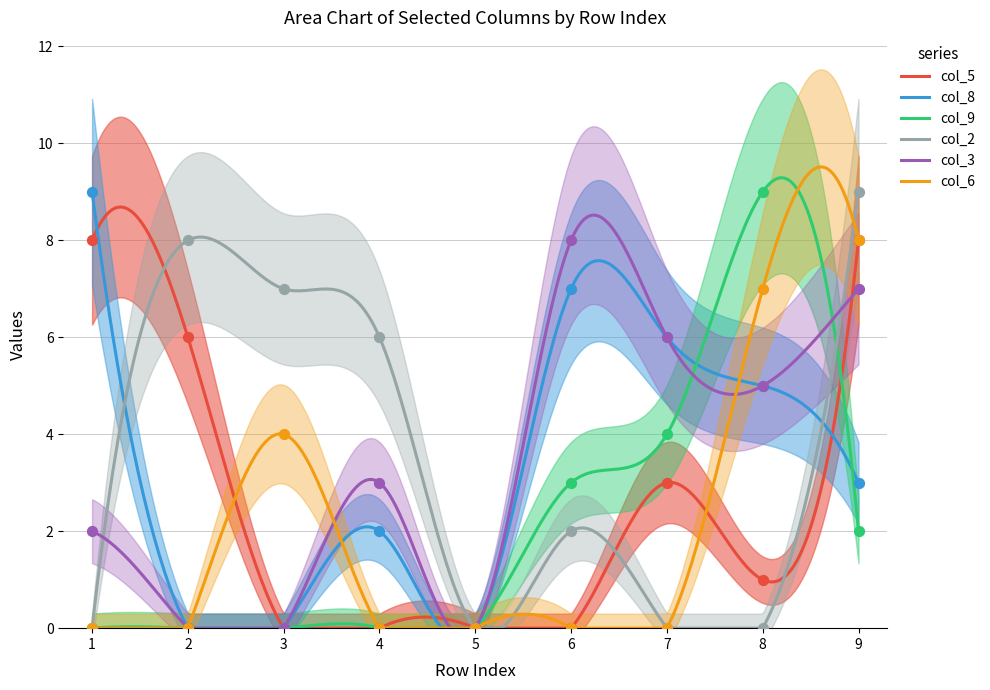

Which series has the largest total across all categories?

col_8